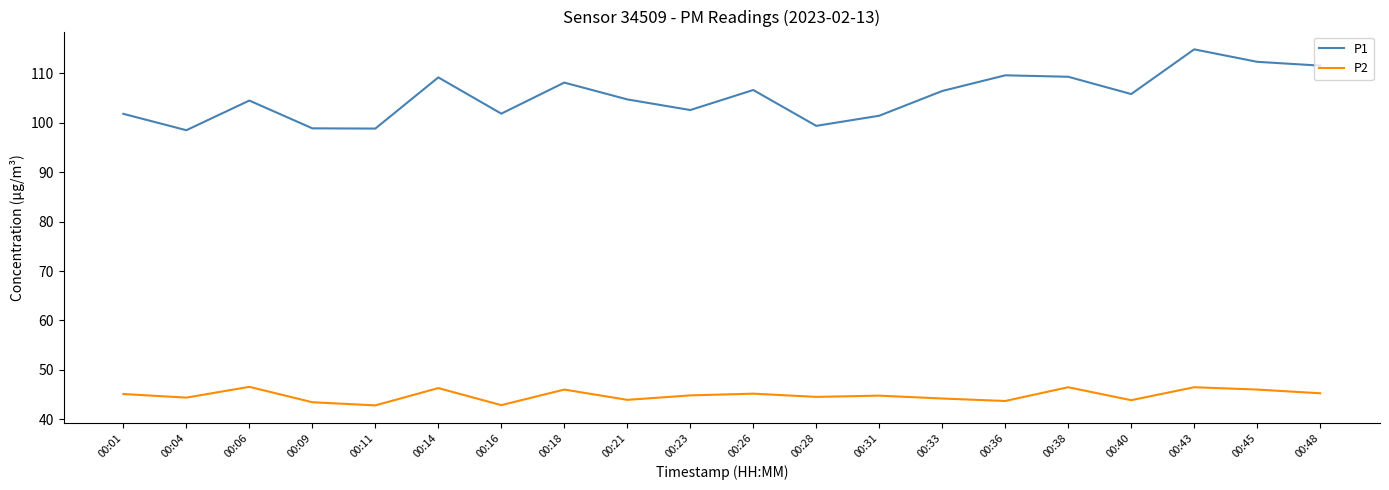

Which category has the highest value in the P1 series?

00:43